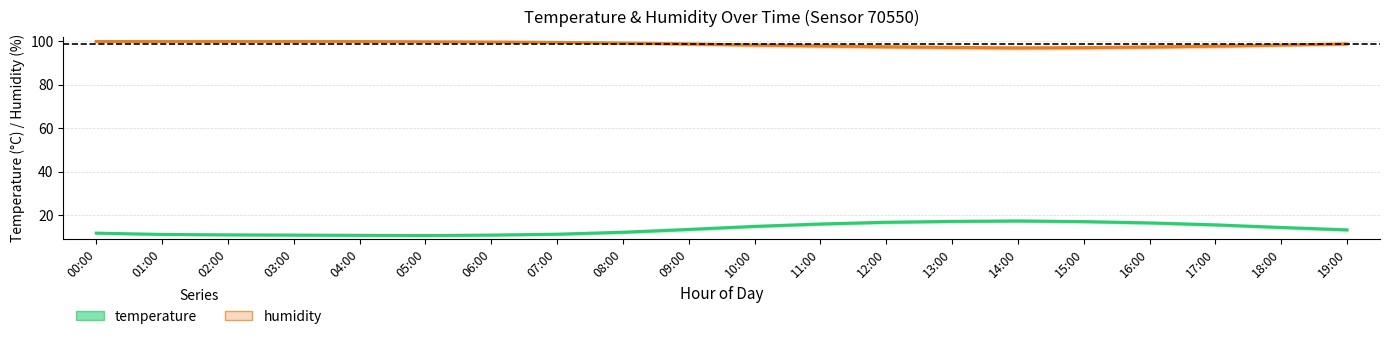

What is the value of the temperature point at the 5th from the left?

10.7